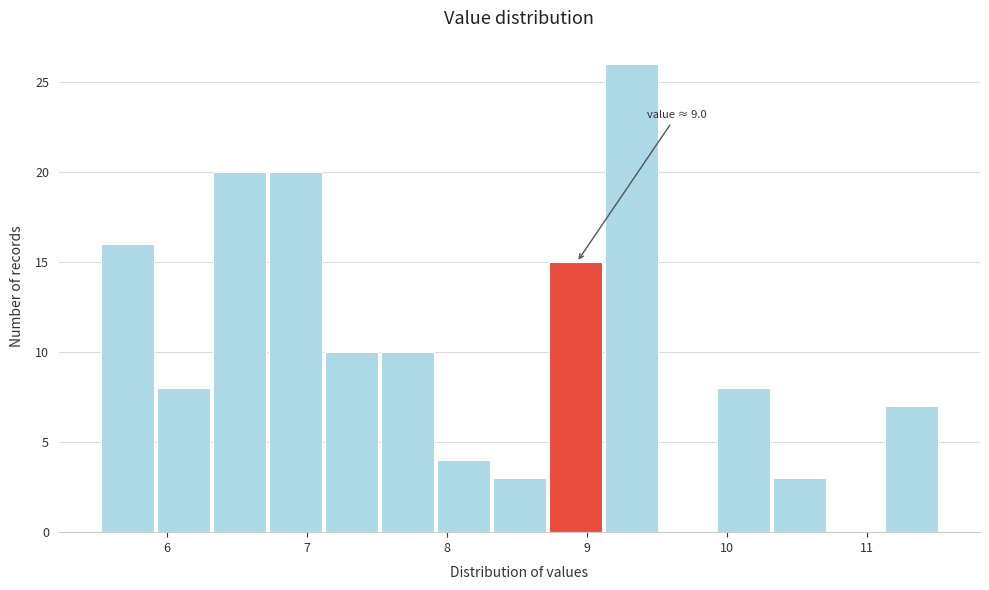

Over which range of the x-axis is the bar tallest?

9.13 to 9.53